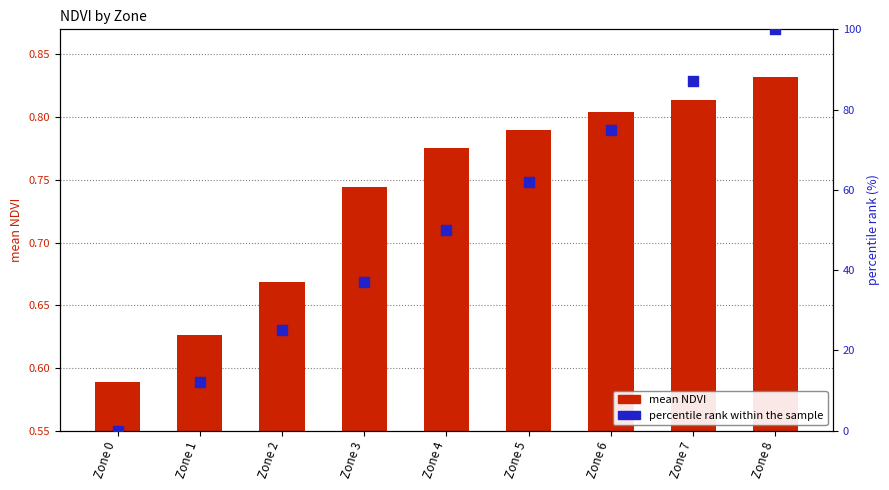

Is the value of mean NDVI at Zone 1 greater than the value of percentile rank within the sample at Zone 7?

No